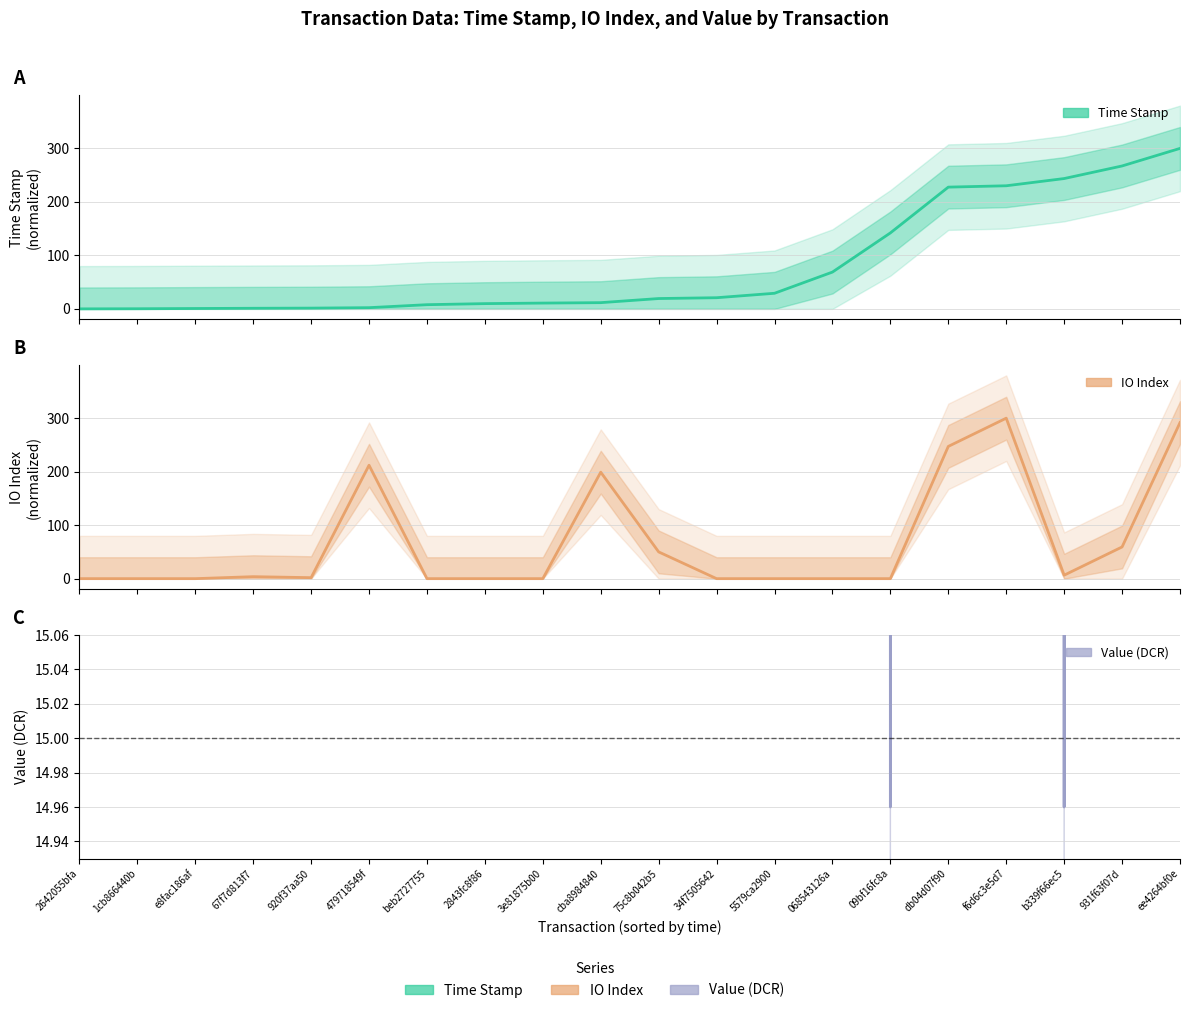

Count the number of categories in the chart.

20